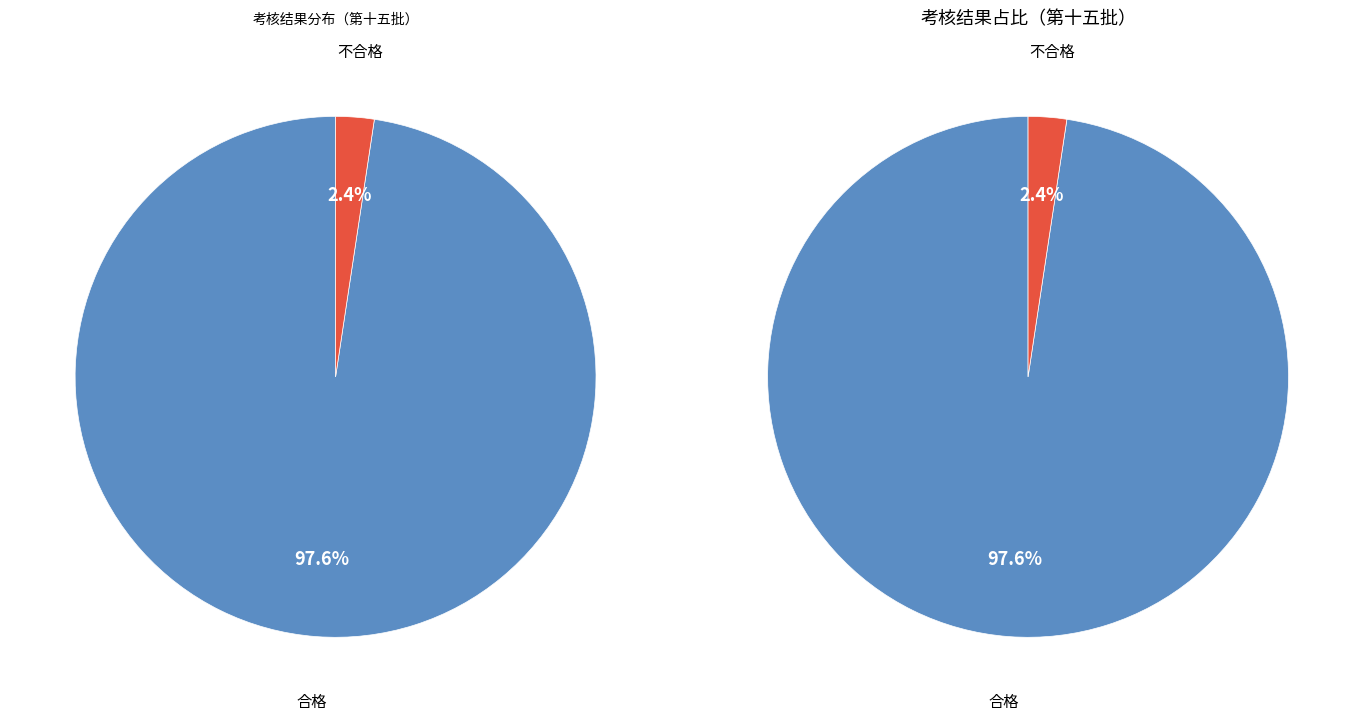

Rank the categories by value from highest to lowest.

合格, 不合格